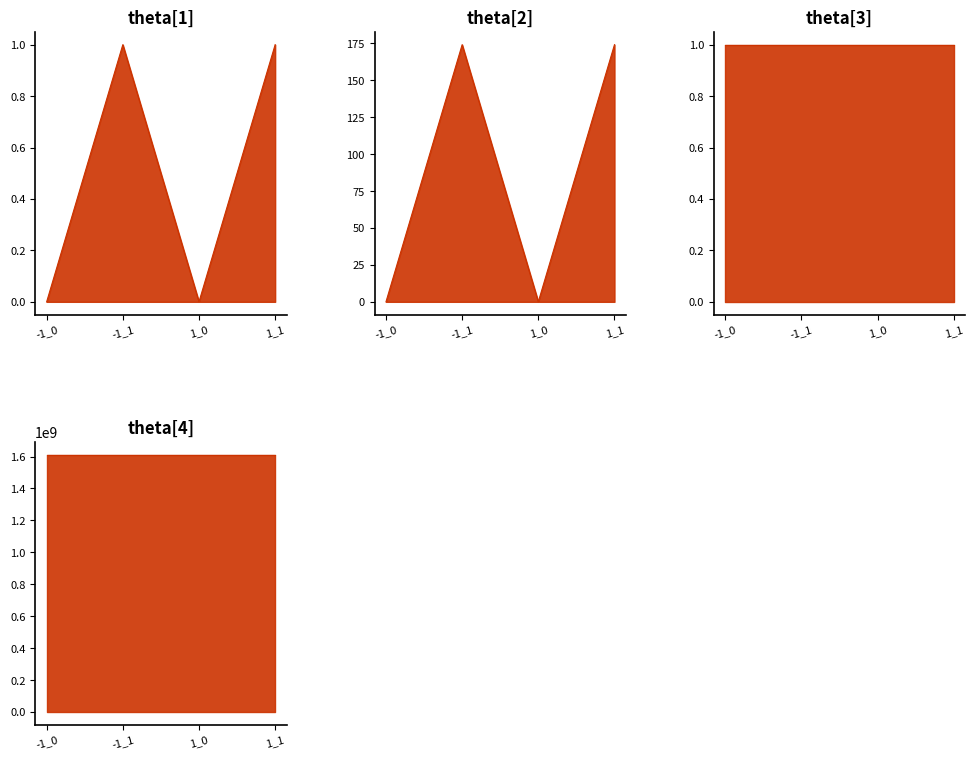

At which category does value_line reach its first local valley?

1_0